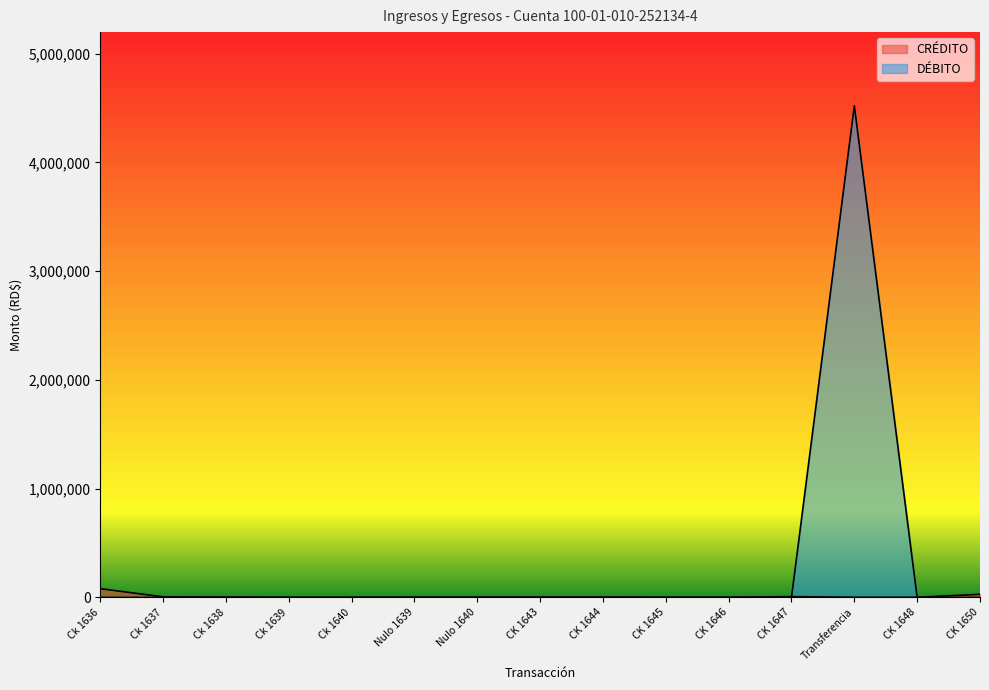

Where do CRÉDITO and DÉBITO first cross each other?

CK 1647 and Transferencia